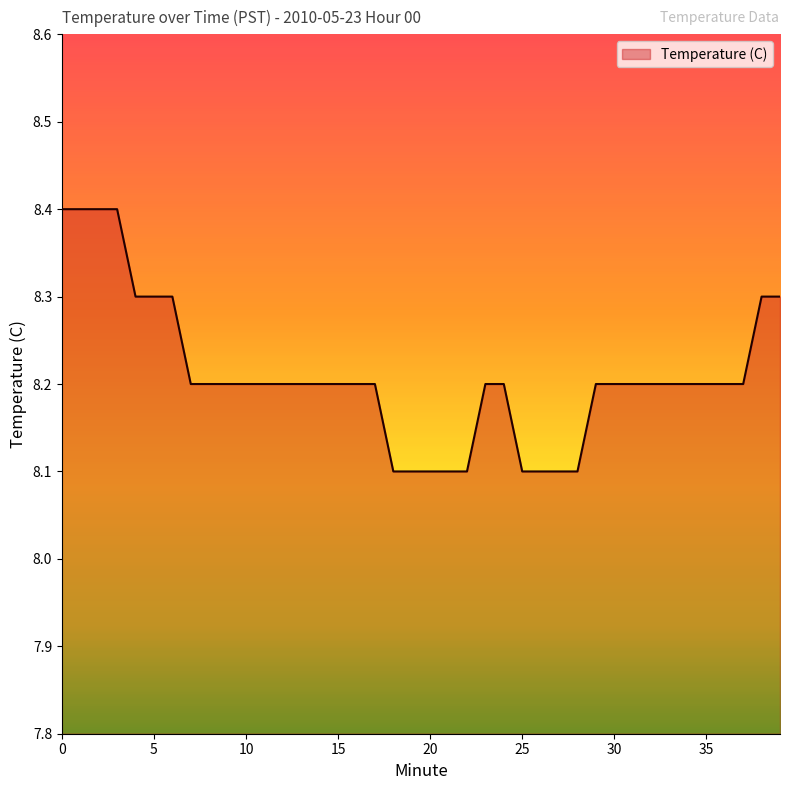

What is the greatest value displayed?

8.4